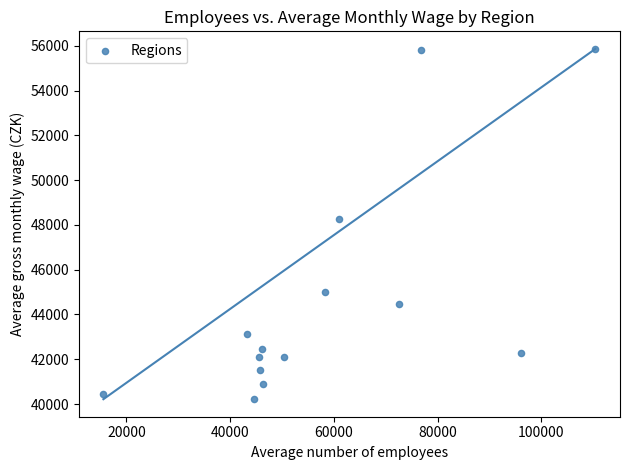

What Y value in the scatter plot is closest to 48039?

48275